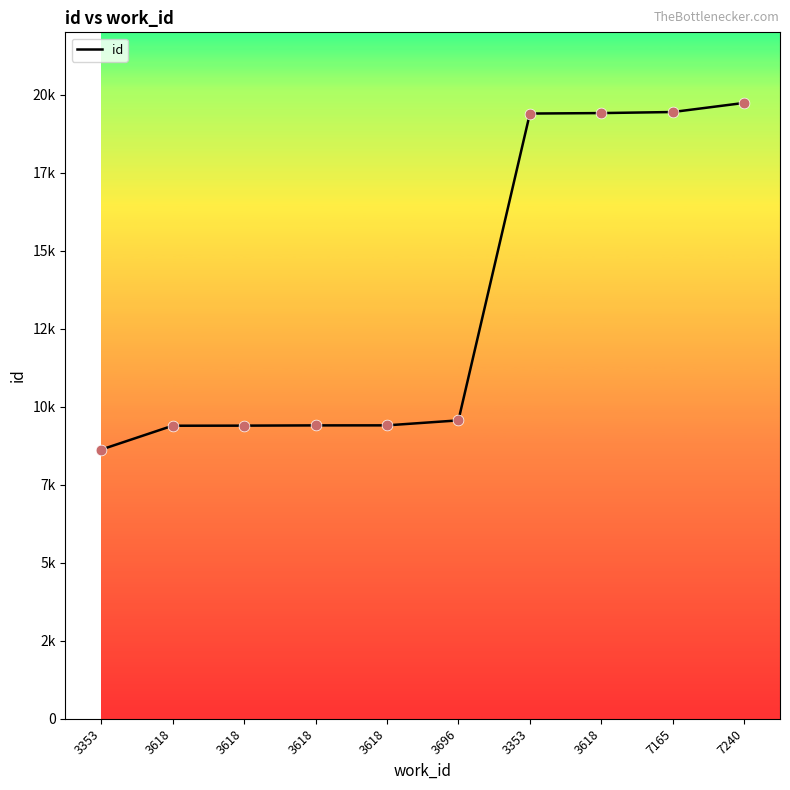

What is the change in value from 3618 to 3696?

+169